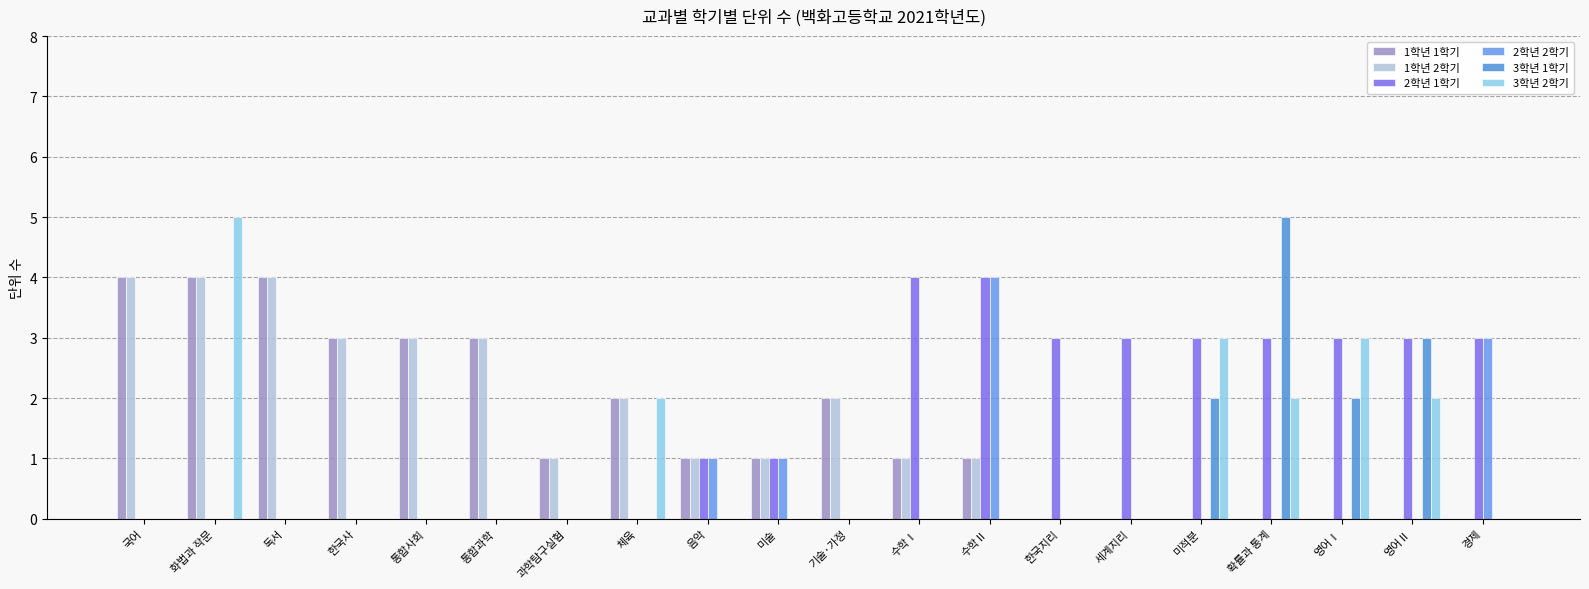

What is the difference between the highest and lowest values at 독서?

4